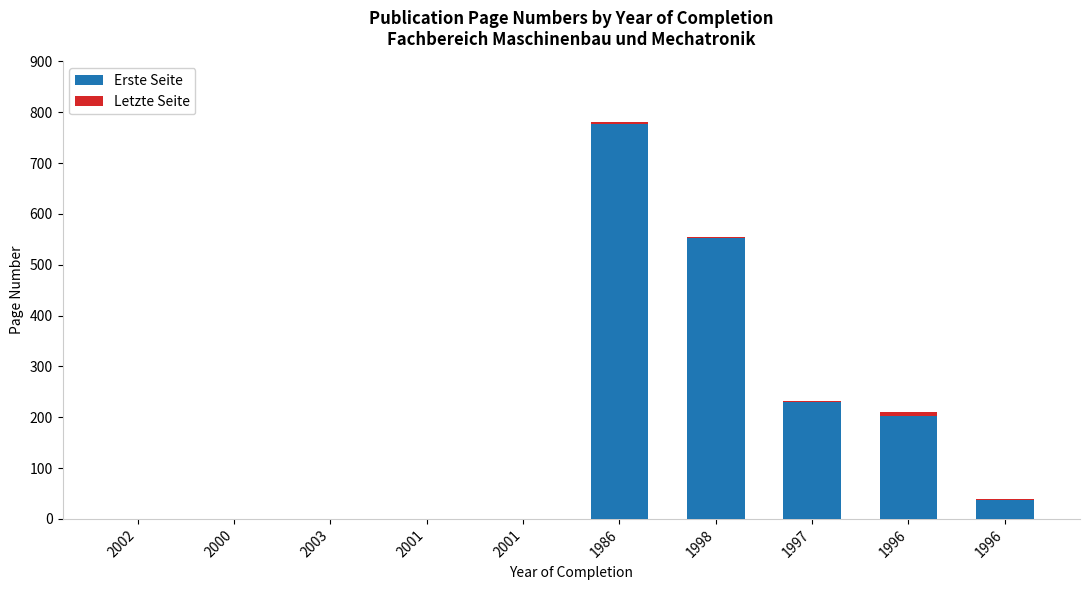

Are the bars horizontal?

No